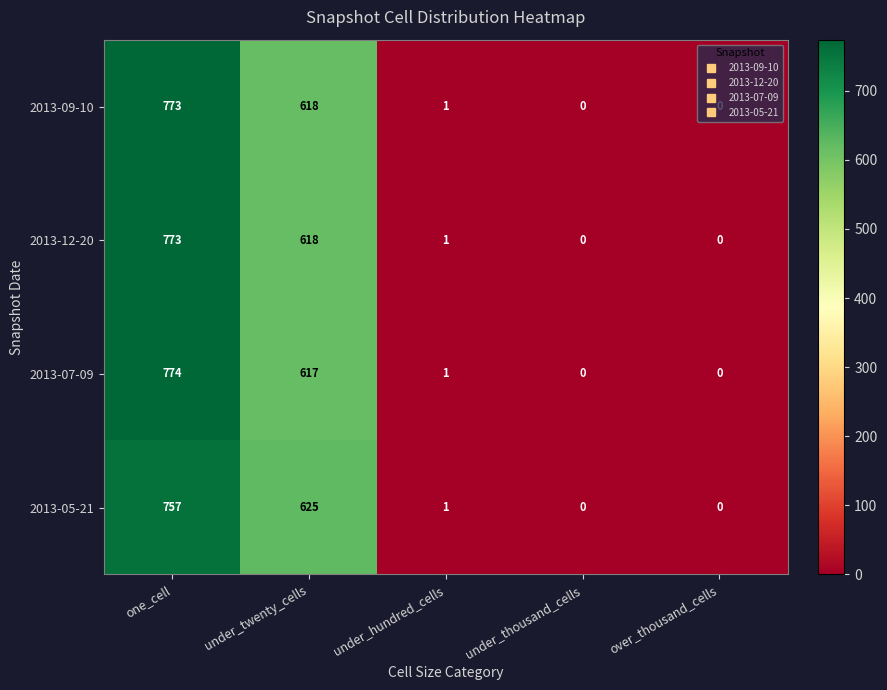

Is it true that 2013-07-09 equals 1 at under_hundred_cells?

True